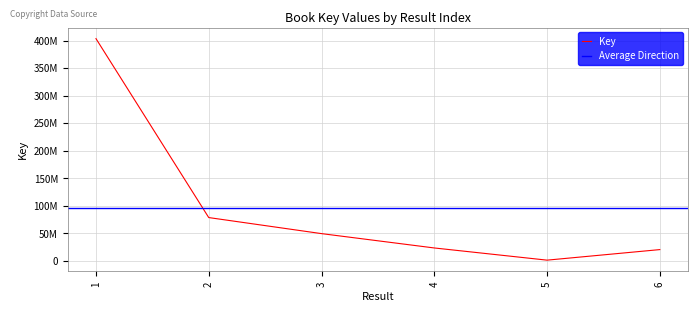

Which label corresponds to the smallest value in the chart?

5